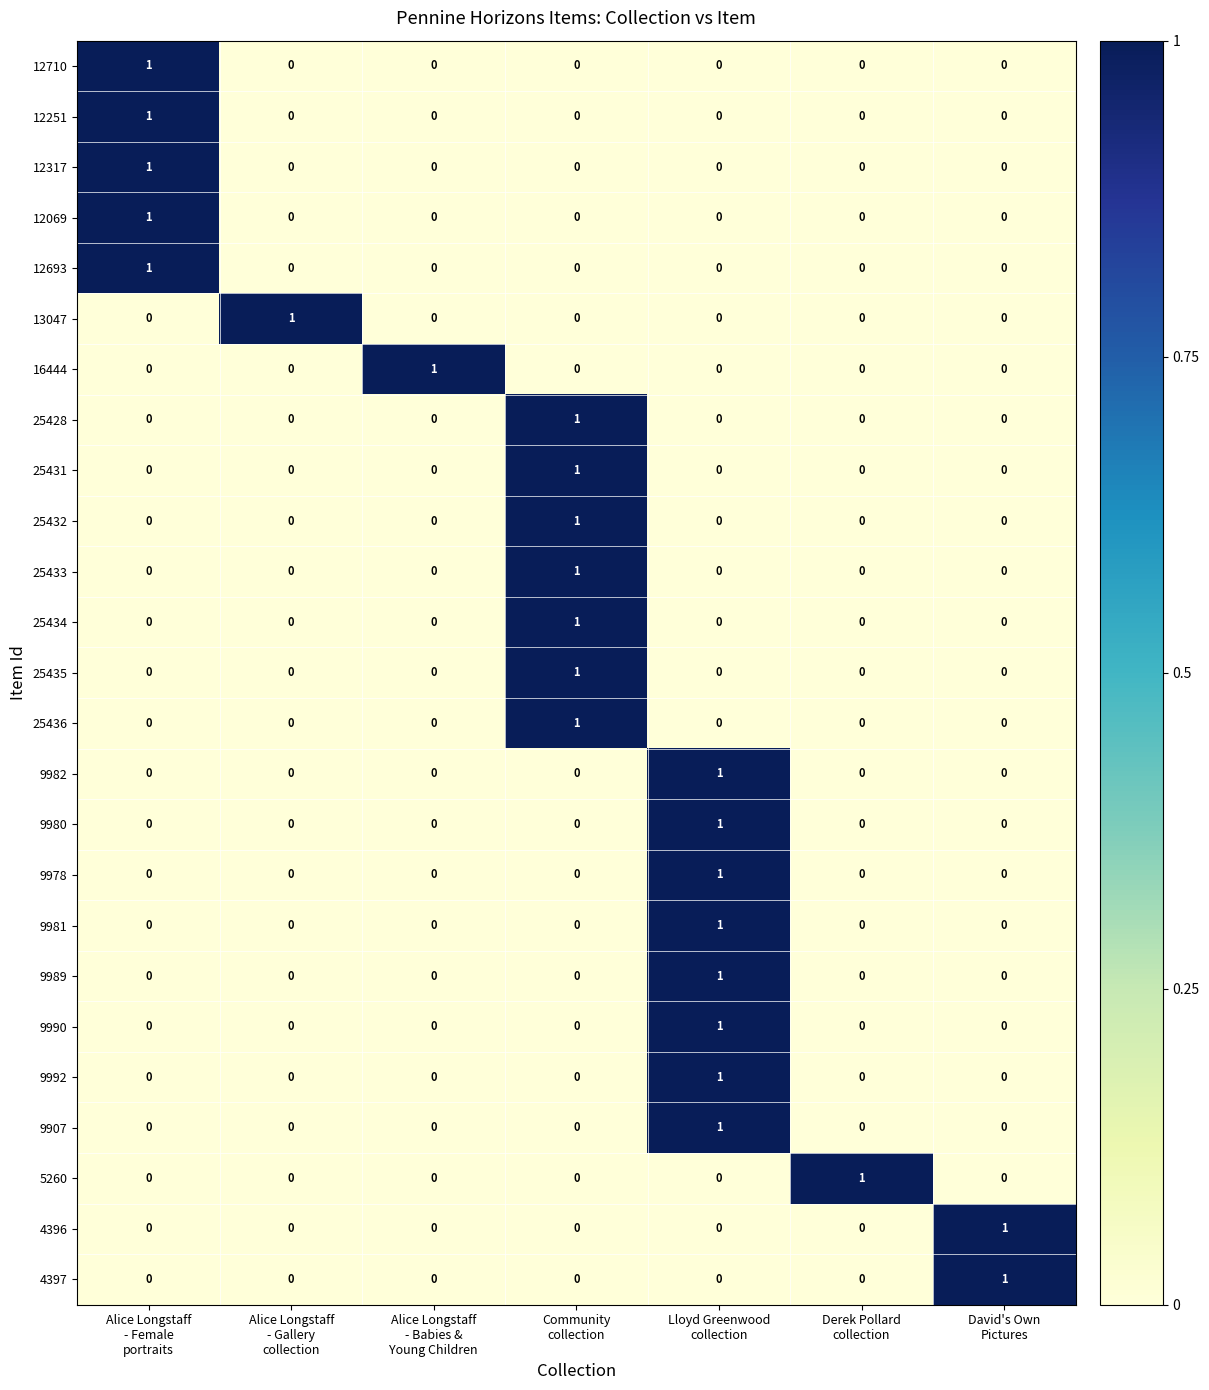

What is the maximum value shown in the chart?

1